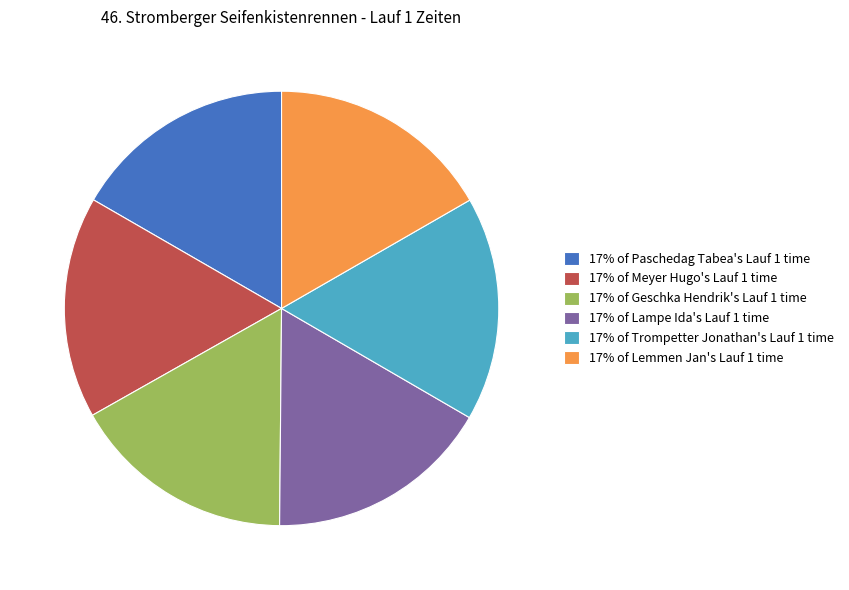

Is it true that 17% of Trompetter Jonathan's Lauf 1 time is 17% of the pie?

True